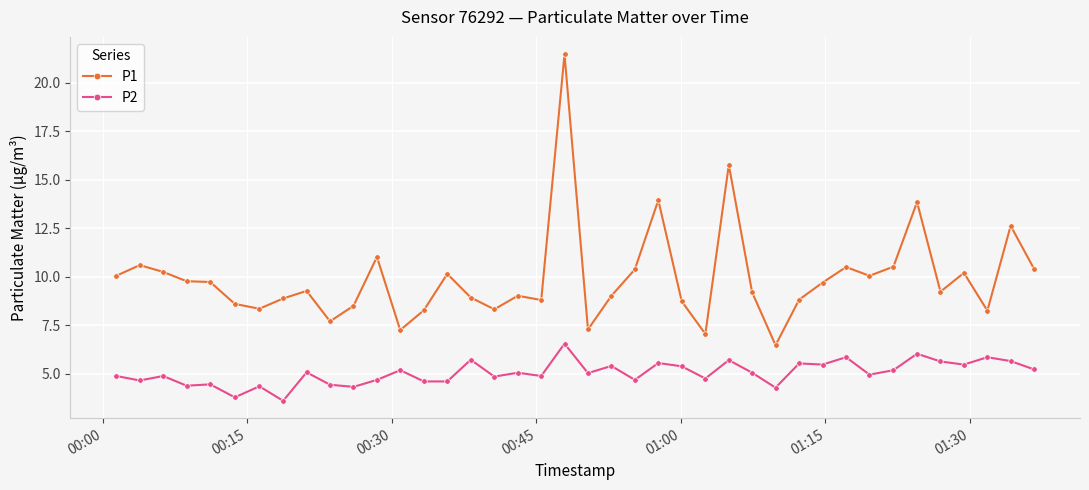

Rank the series by their maximum value, from highest to lowest.

P1, P2